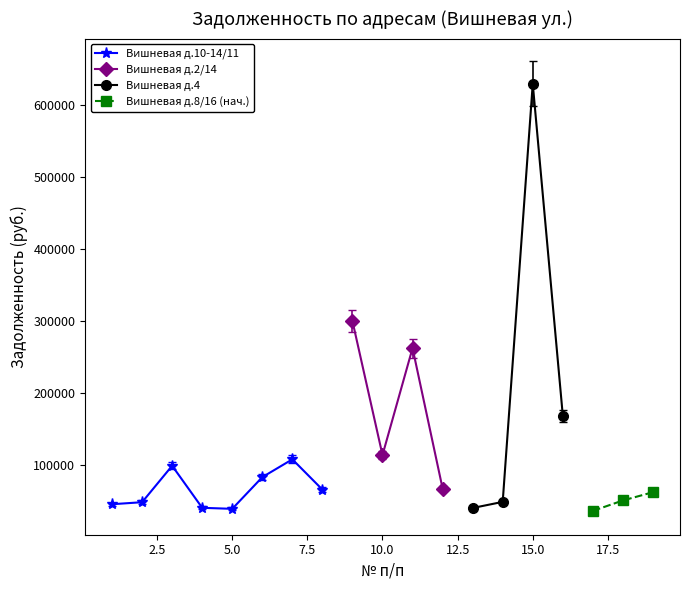

Rank the categories by value from lowest to highest.

17, 5, 13, 4, 1, 2, 14, 18, 19, 8, 12, 6, 3, 7, 10, 16, 11, 9, 15